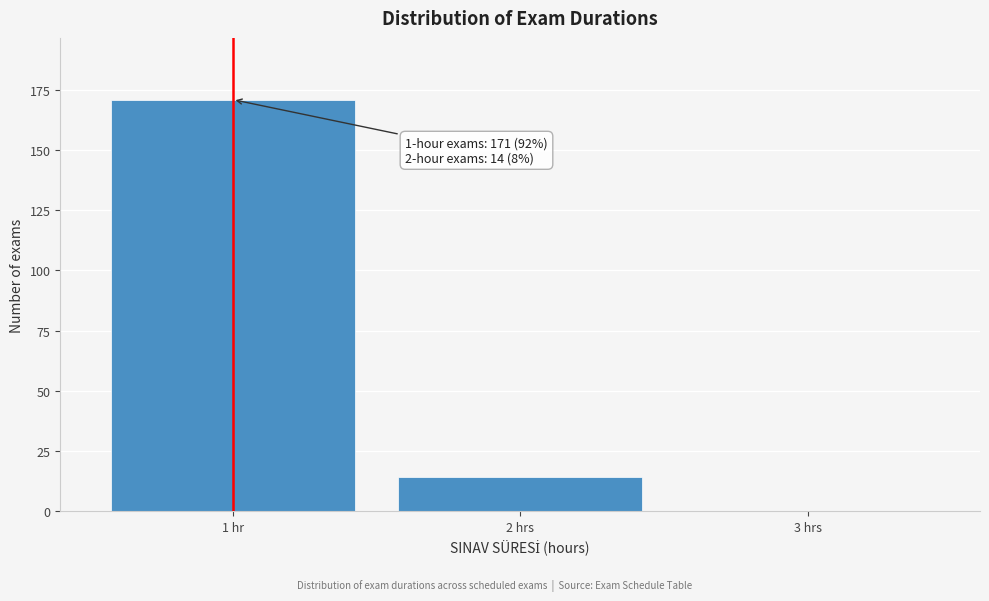

Reading left to right, transcribe all the data shown in this chart.

1 hr=171	2 hrs=14	3 hrs=0